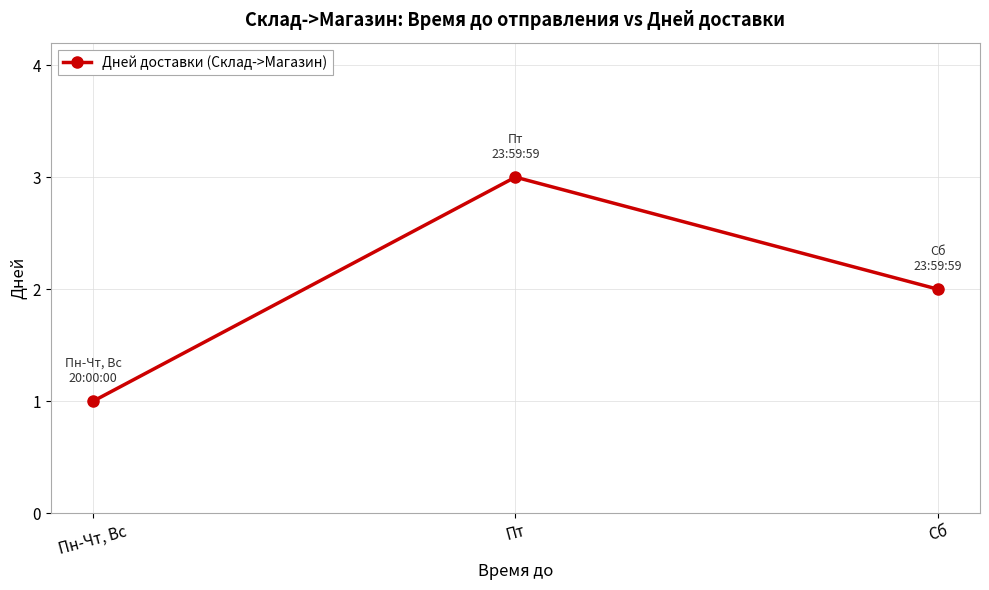

List the labels in order of value, smallest first.

Пн-Чт, Вс, Сб, Пт